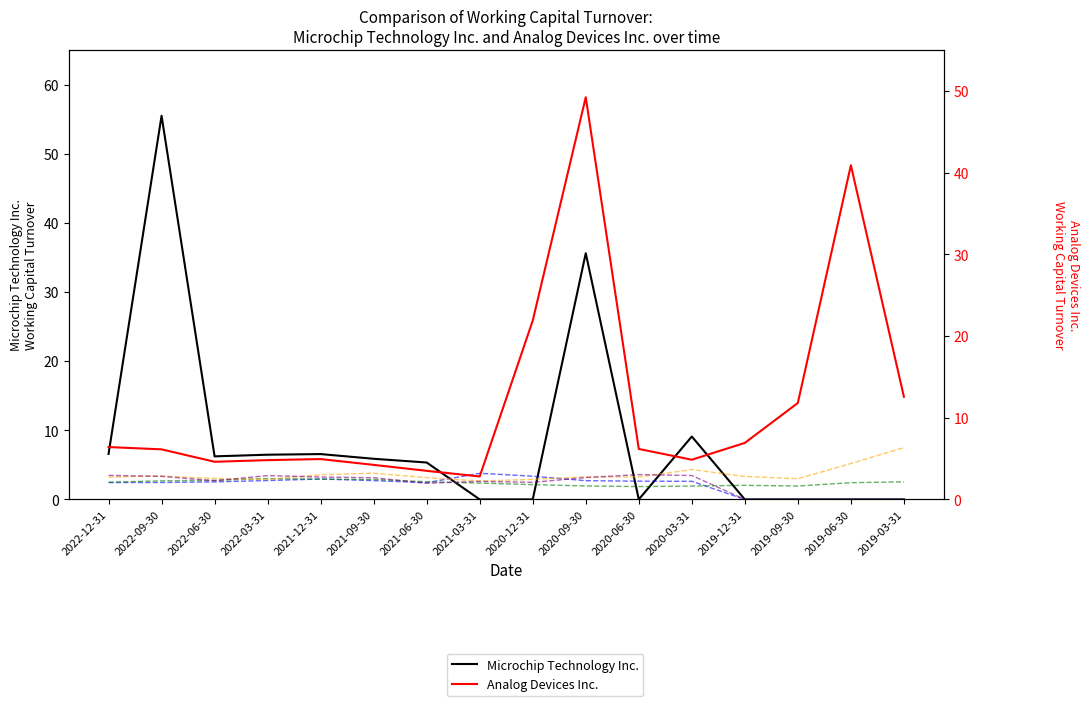

List the series in order of their peak value, highest first.

Microchip Technology Inc., Analog Devices Inc., Broadcom Inc., Advanced Micro Devices Inc., Intel Corp., Applied Materials Inc.